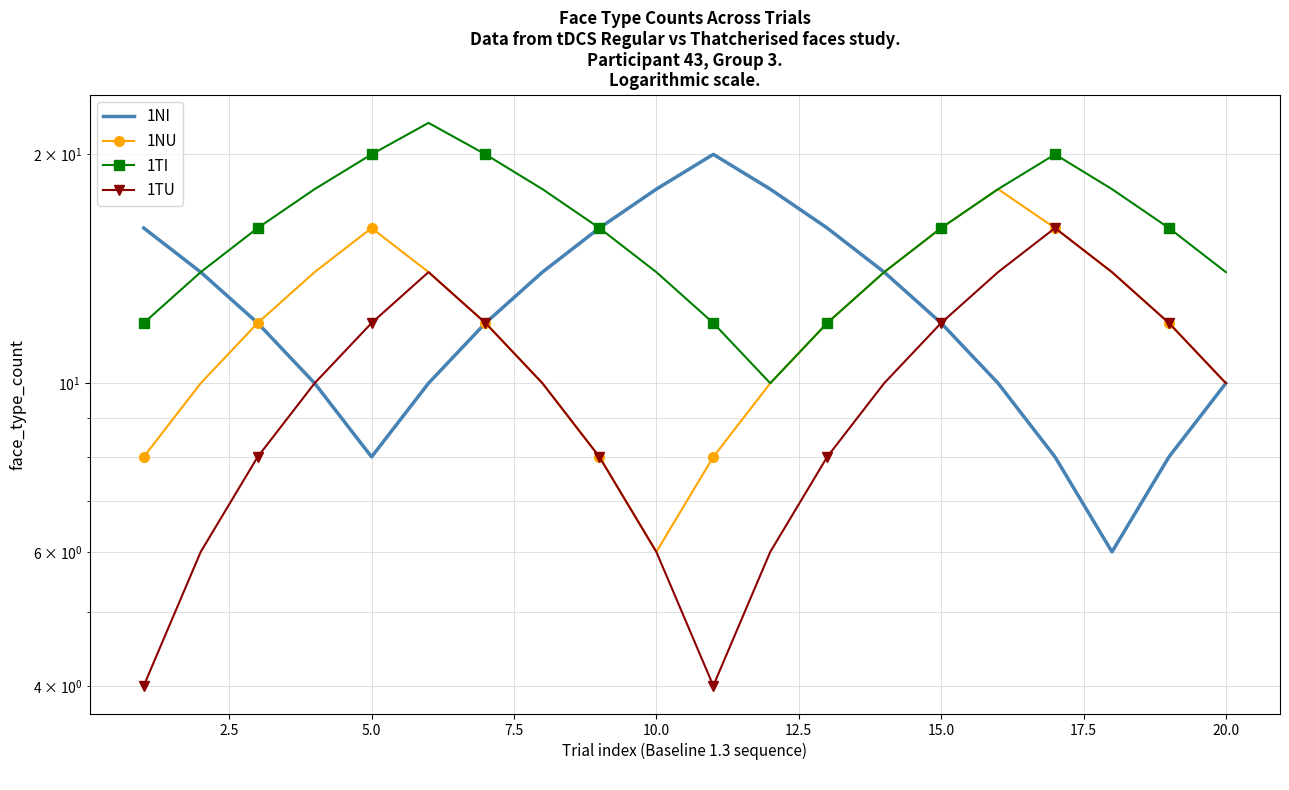

Is the value of 1TI at 10 greater than the value of 1TU at 10.0?

No